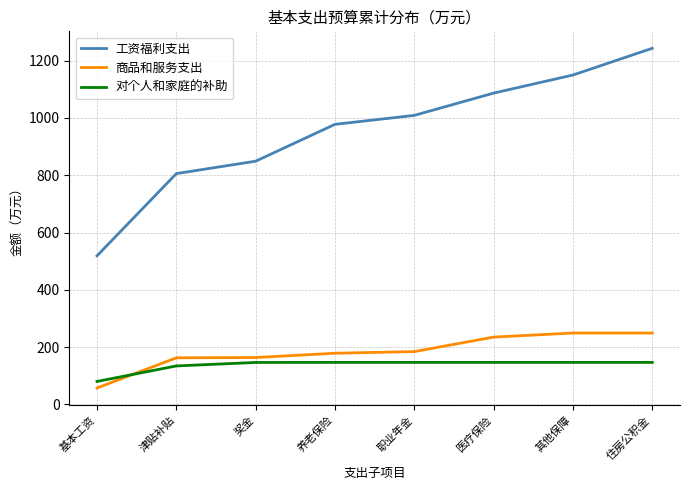

True or false: 商品和服务支出 has more than 2 interior local peaks.

False